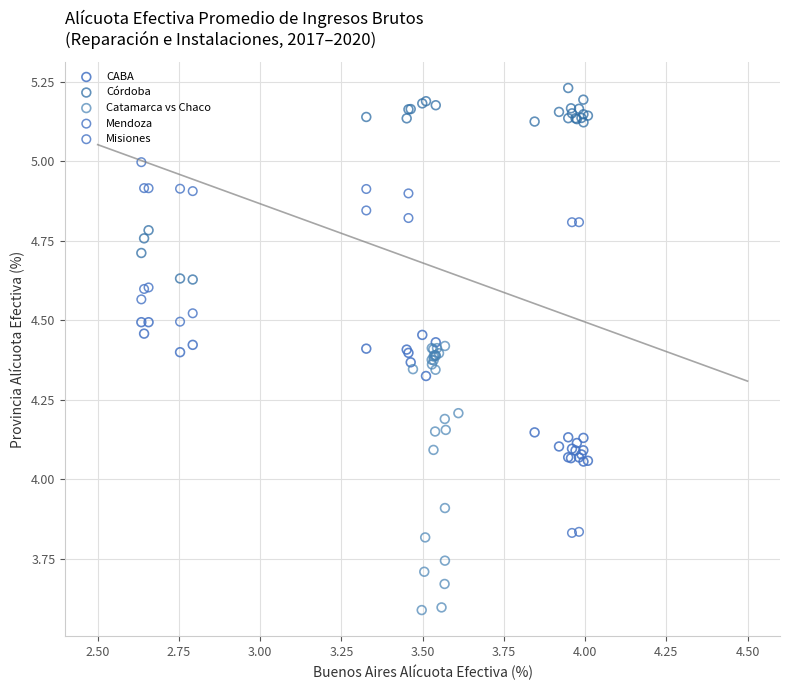

Which series contains the highest Y value?

Córdoba